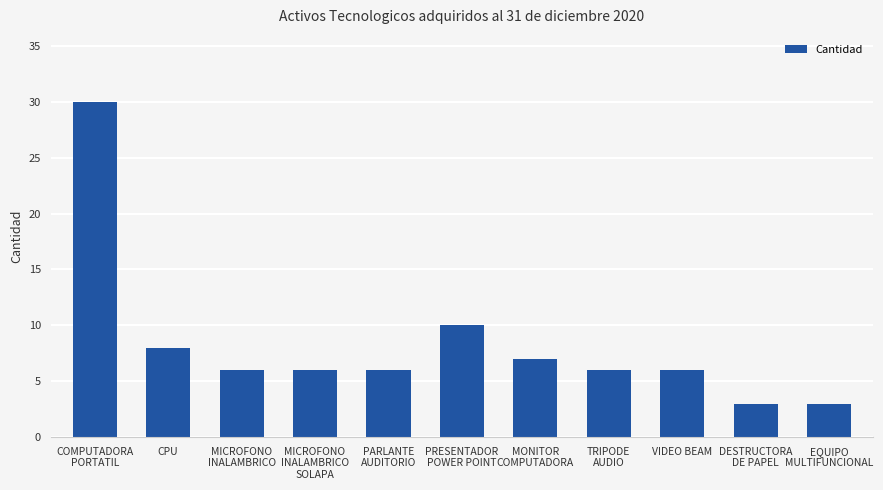

What is the average value?

8